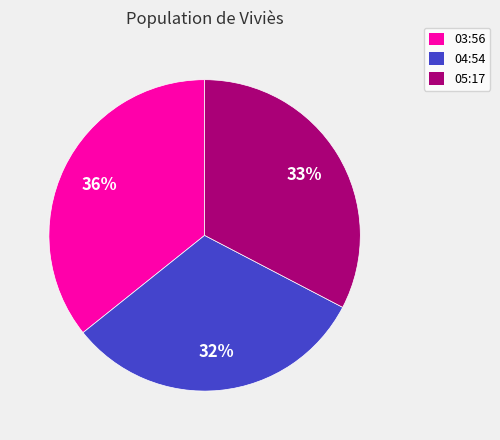

True or false: 05:17 accounts for 33% of the total.

True